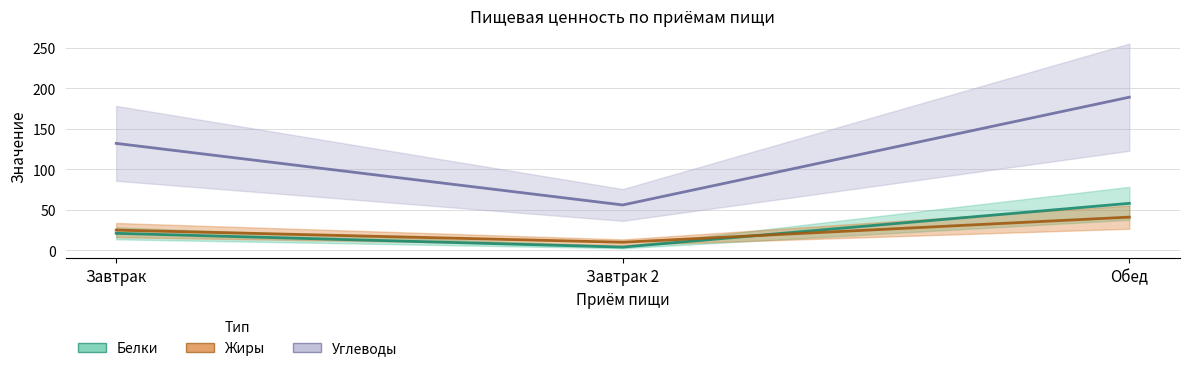

What is the total value across all series at Завтрак?

178